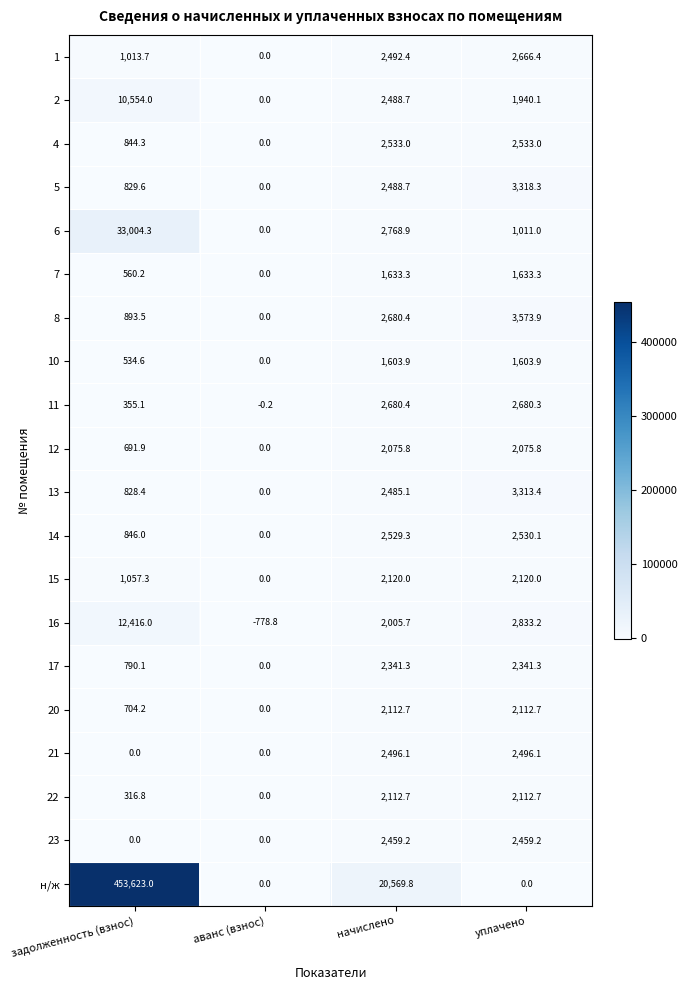

What is the difference between the second highest and second lowest values in the 13 series?

1656.7